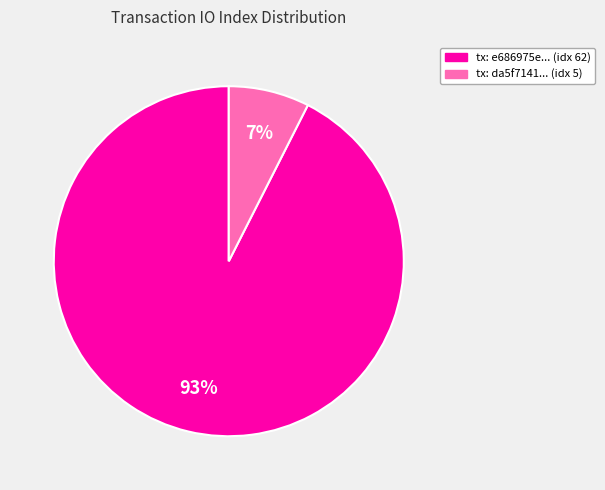

To the nearest percent, what is the average slice percentage?

50%